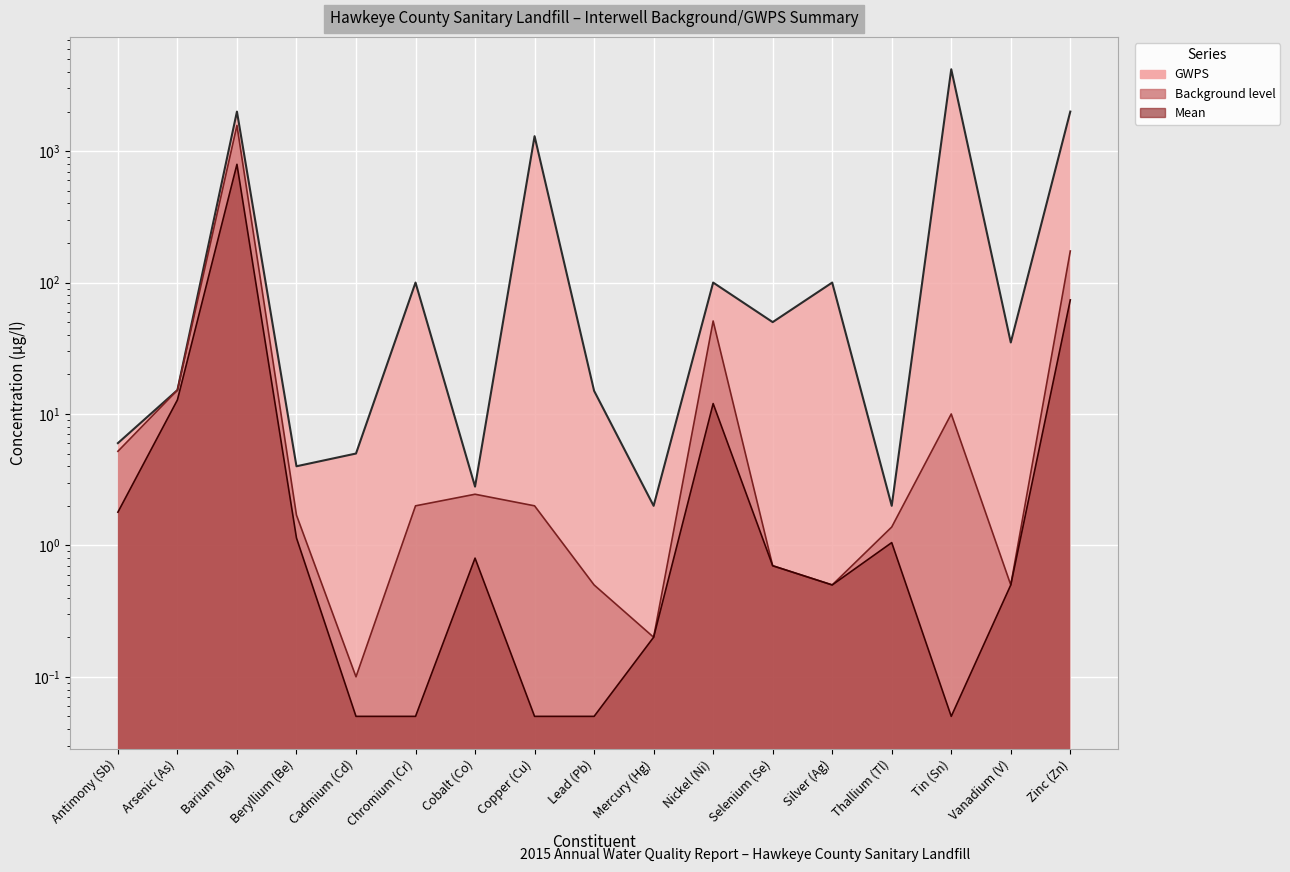

Reading left to right, list all the values displayed in this chart.

Mean: 1.8	12.8	794.0	1.1	0.1	0.1	0.8	0.1	0.1	0.2	12.0	0.7	0.5	1.1	0.1	0.5	73.8
Background level: 5.2	15.2	1571.0	1.7	0.1	2.0	2.5	2.0	0.5	0.2	51.0	0.7	0.5	1.4	10.0	0.5	173.8
GWPS: 6.0	15.2	2000.0	4.0	5.0	100.0	2.8	1300.0	15.0	2.0	100.0	50.0	100.0	2.0	4200.0	35.0	2000.0